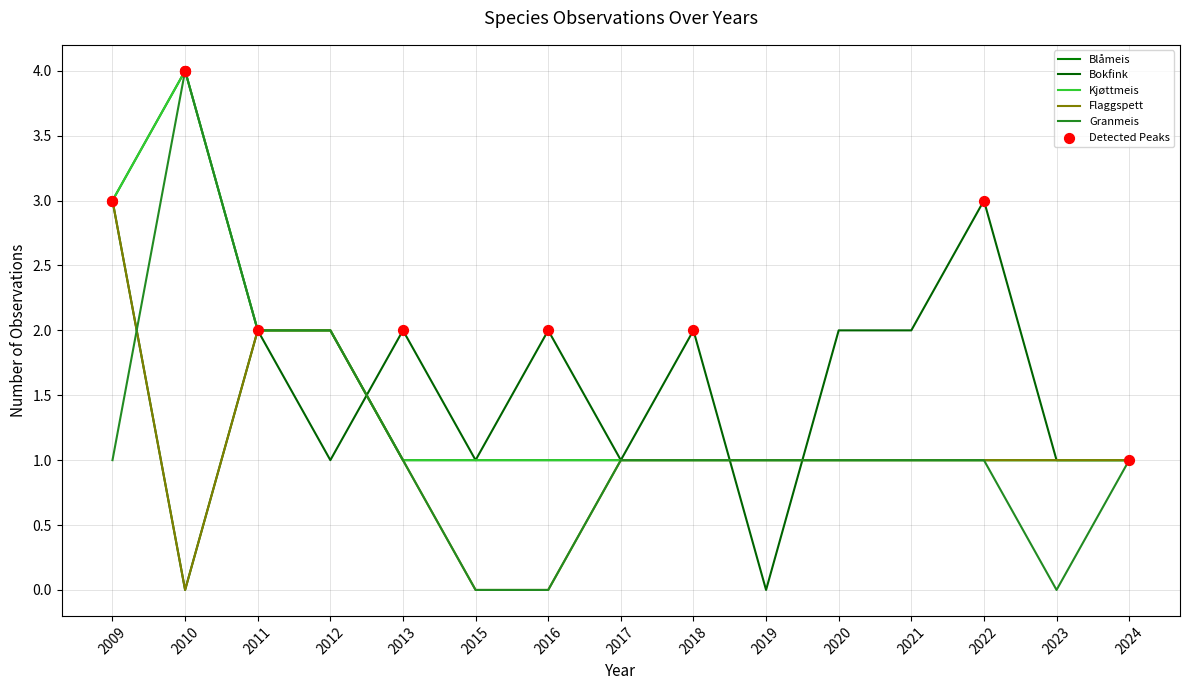

What is the total value across all series at 2010?

12